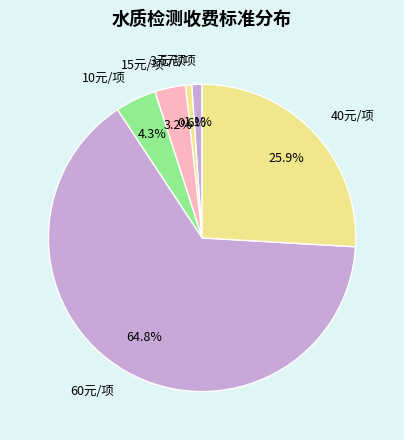

Does any single category account for the majority?

Yes